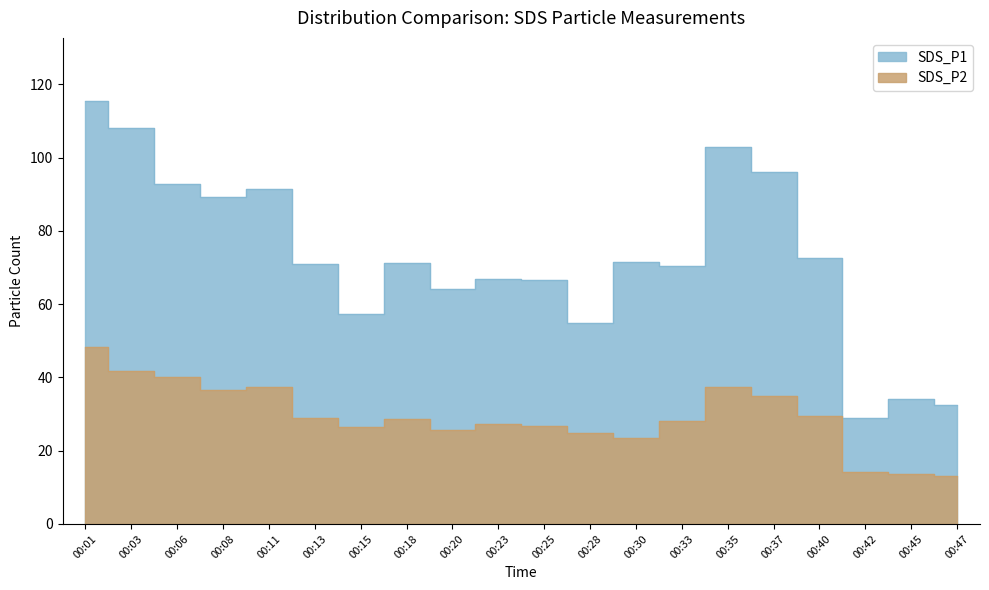

What is the value of the SDS_P1 point at the 13th from the left?

71.5